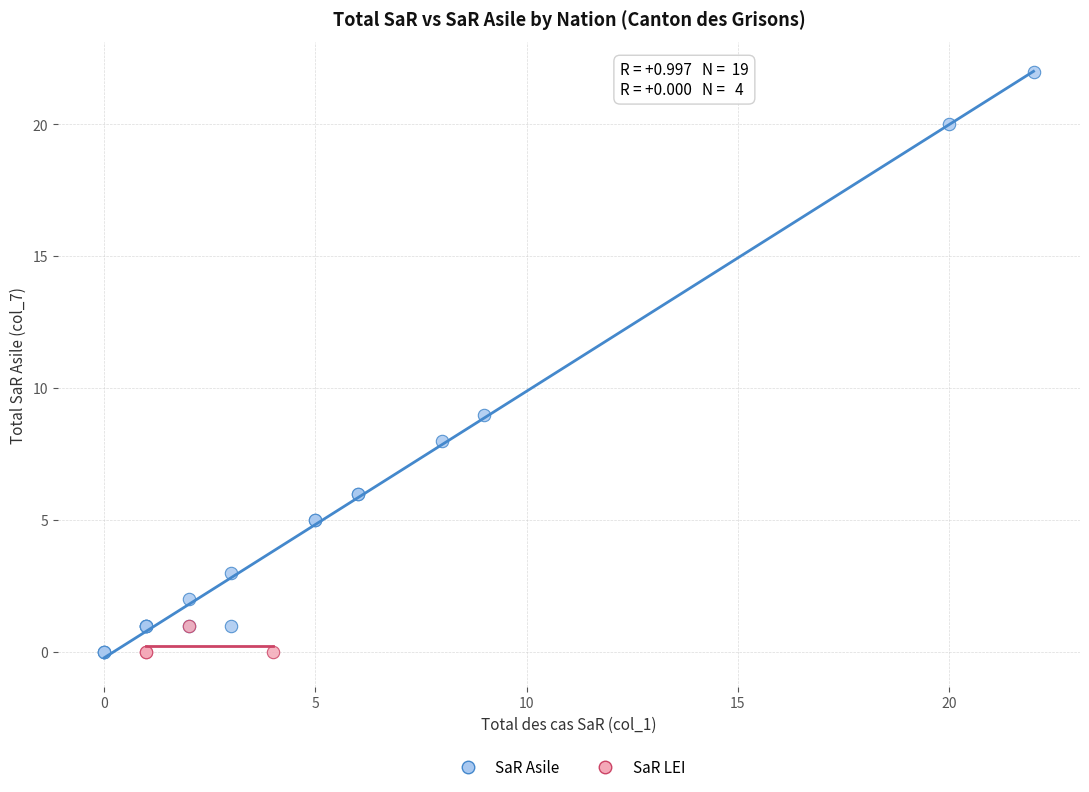

Which series has the largest Y range (max minus min)?

SaR Asile